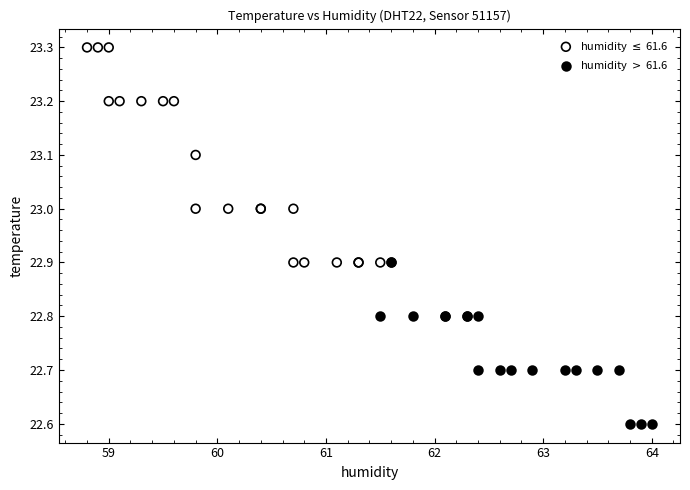

What are all the series names shown in the legend?

humidity $\leq$ 61.6, humidity $>$ 61.6